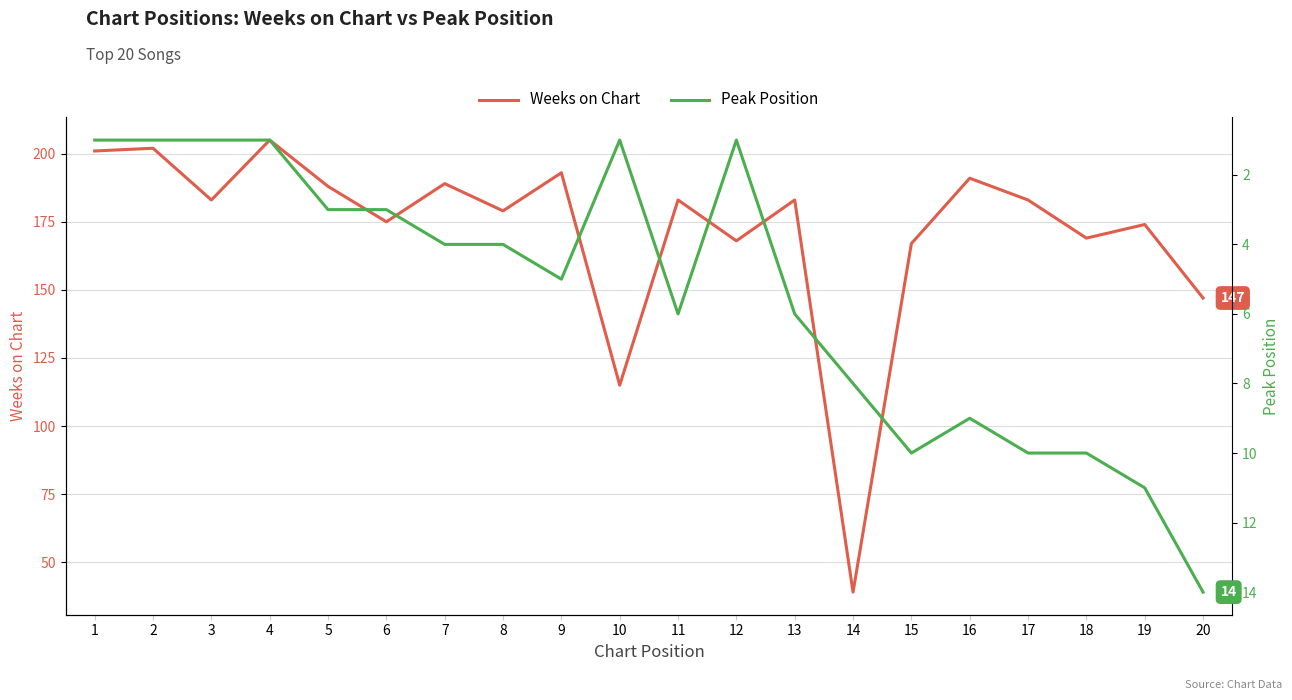

Reading right to left, what are all the values shown in this chart?

Weeks on Chart: 147	174	169	183	191	167	39	183	168	183	115	193	179	189	175	188	205	183	202	201
Peak Position: 14	11	10	10	9	10	8	6	1	6	1	5	4	4	3	3	1	1	1	1